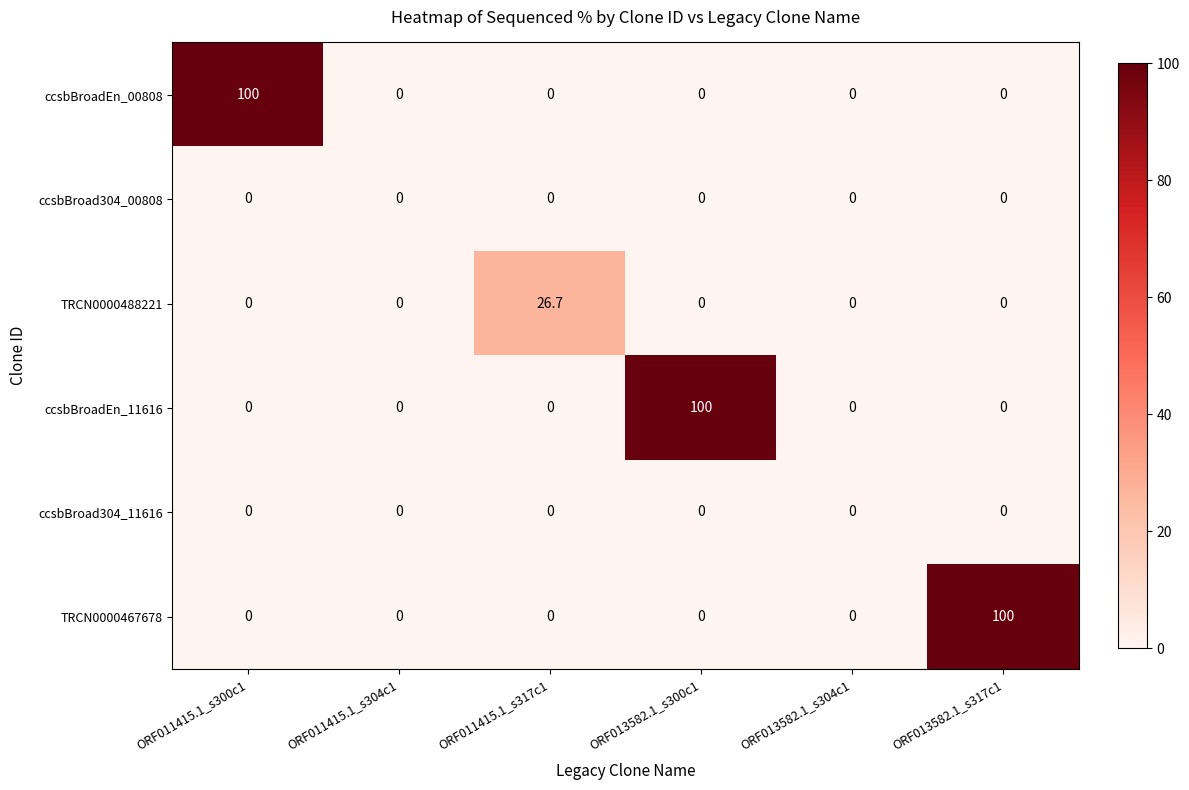

What is the average value of the ccsbBroadEn_00808 series?

16.7